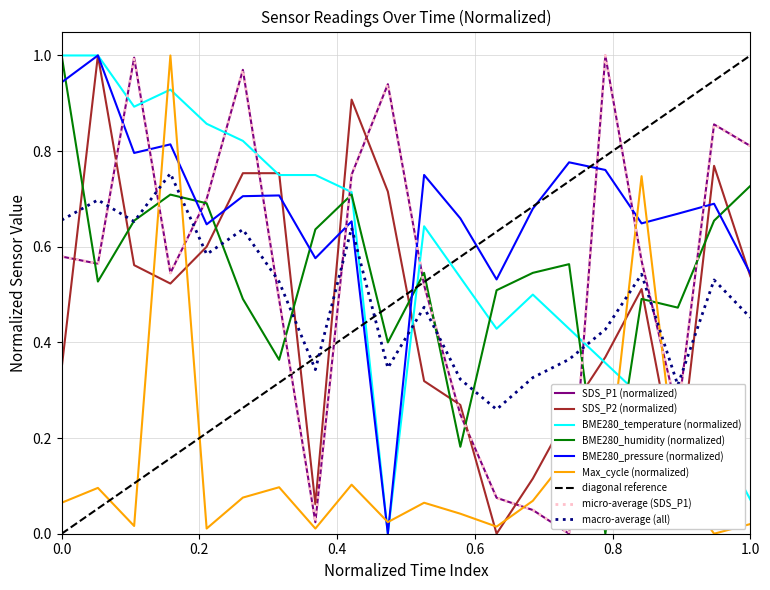

Which series has the largest range (max minus min)?

SDS_P1